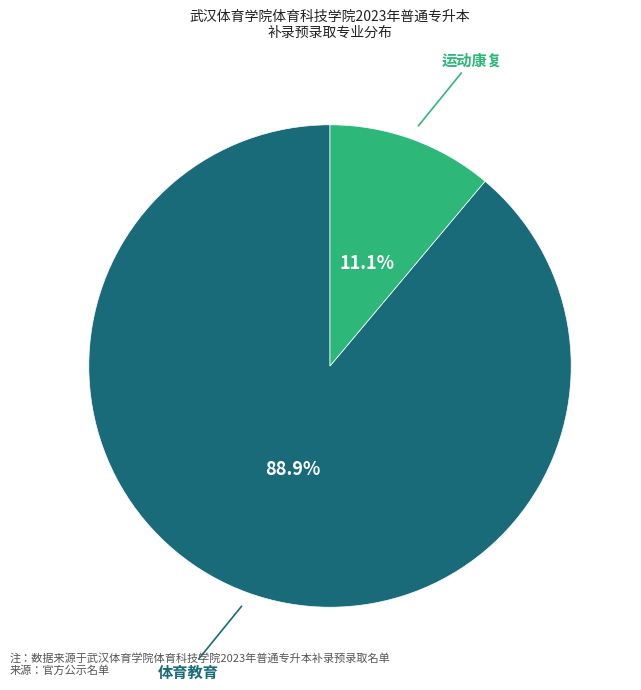

Rank the categories by value from highest to lowest.

体育教育, 运动康复